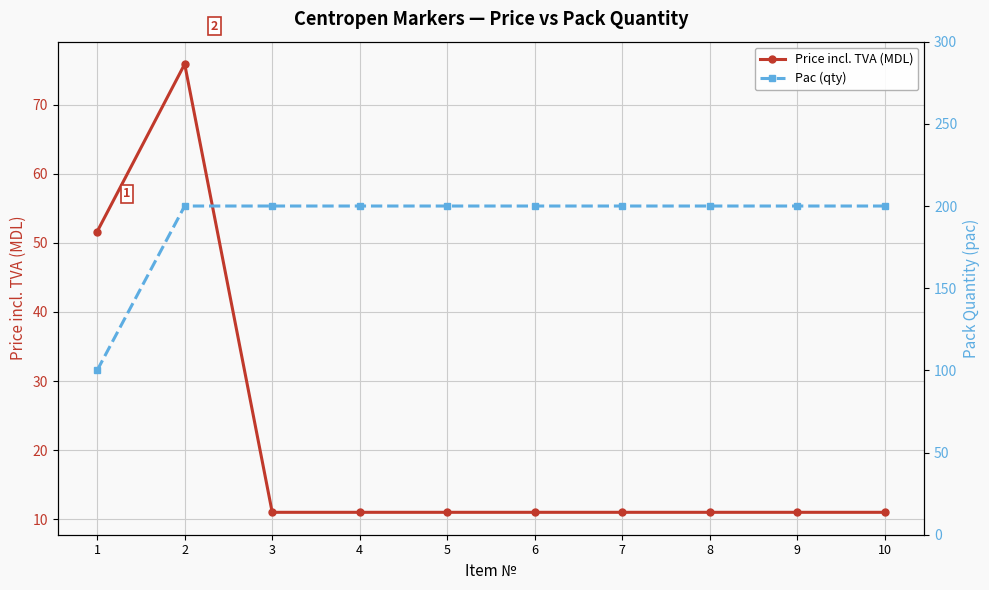

What is the value of the Pac (qty) point at the 3rd from the left?

200.0